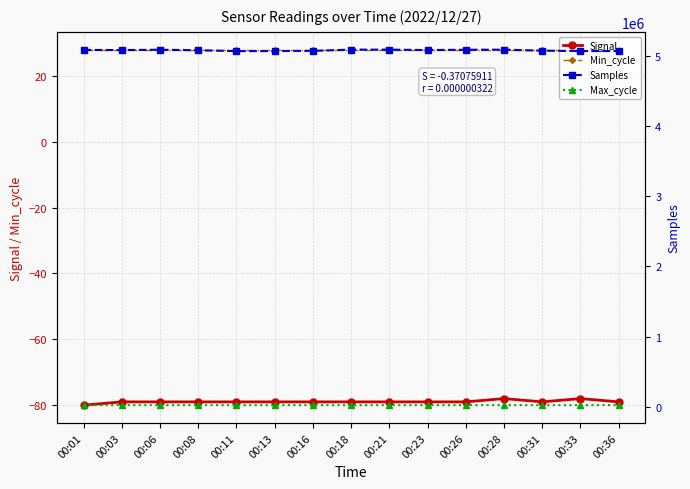

At which category does Max_cycle reach its first local valley?

00:06